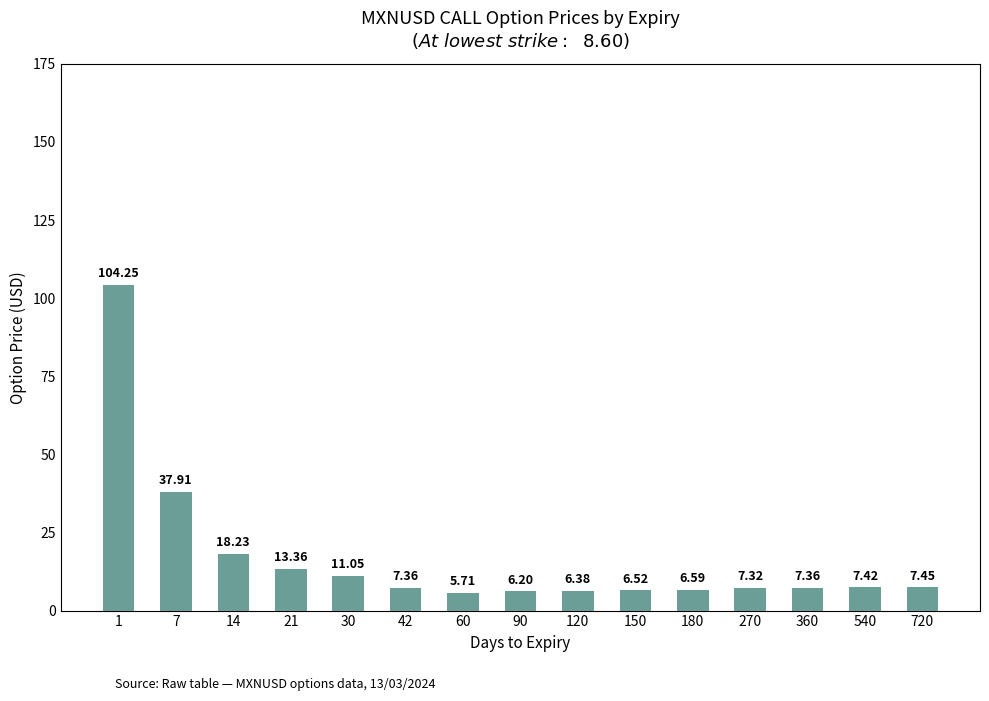

What is the maximum value shown in the chart?

104.2